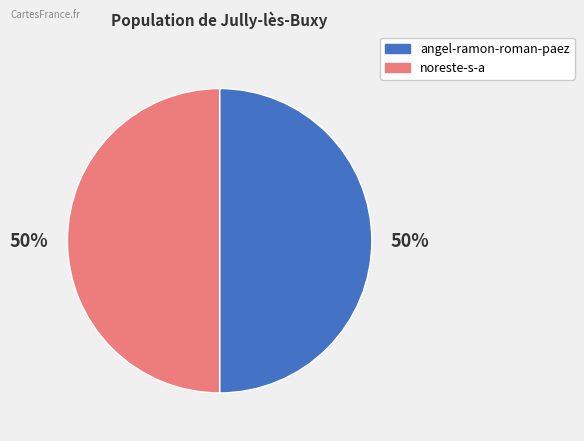

How many slices are in this pie chart?

2